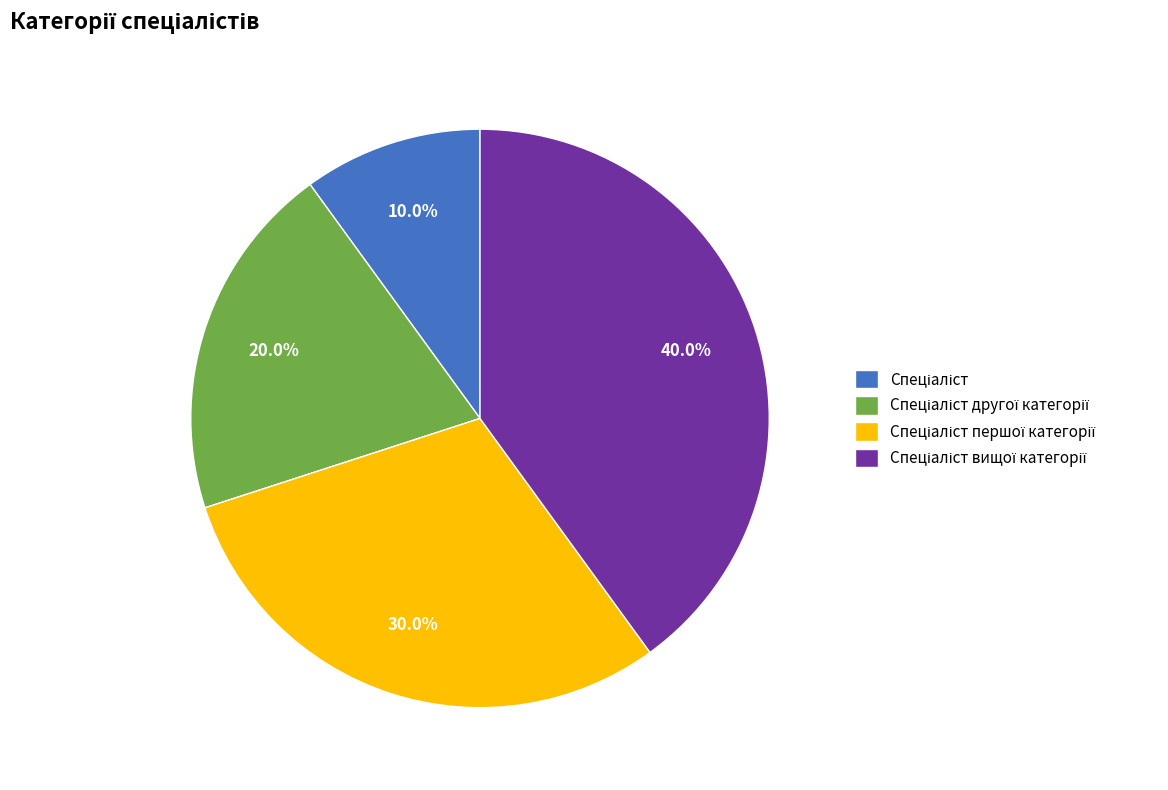

Does any single category account for the majority?

No